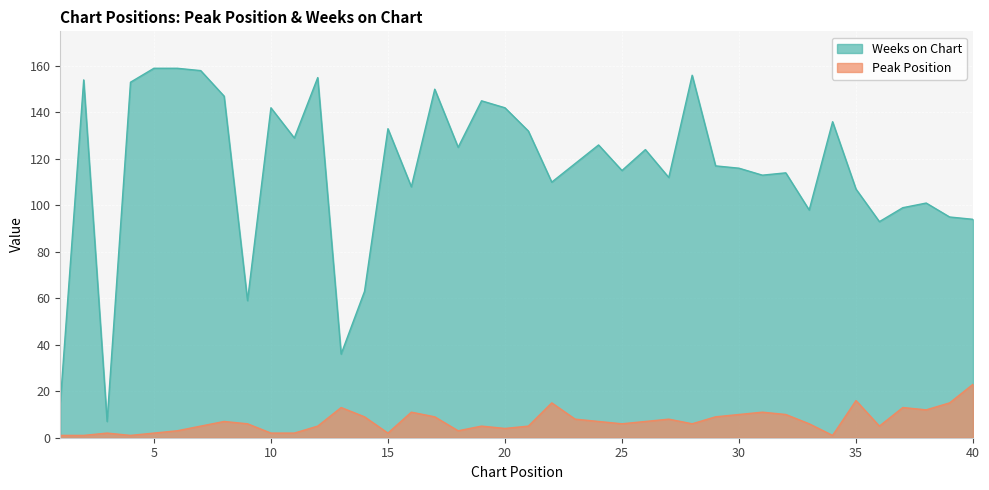

Is the value of Peak Position at 18 greater than the value of Weeks on Chart at 15?

No